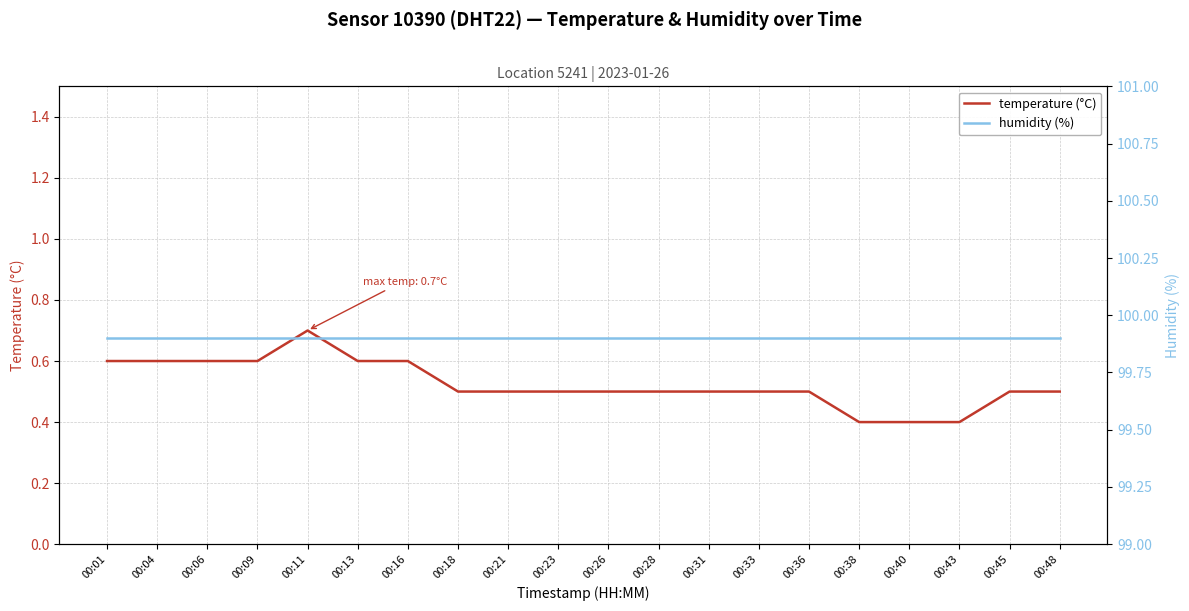

Rank the series by their maximum value, from highest to lowest.

humidity (%), temperature (°C)